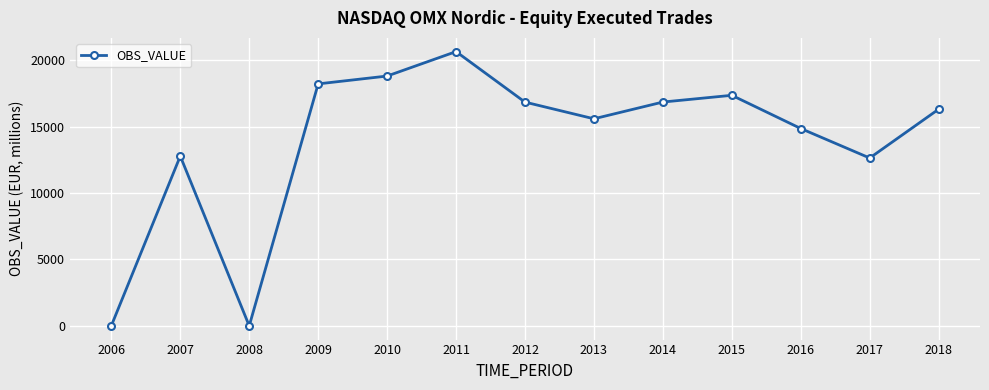

True or false: the data has more than 0 interior local peaks.

True